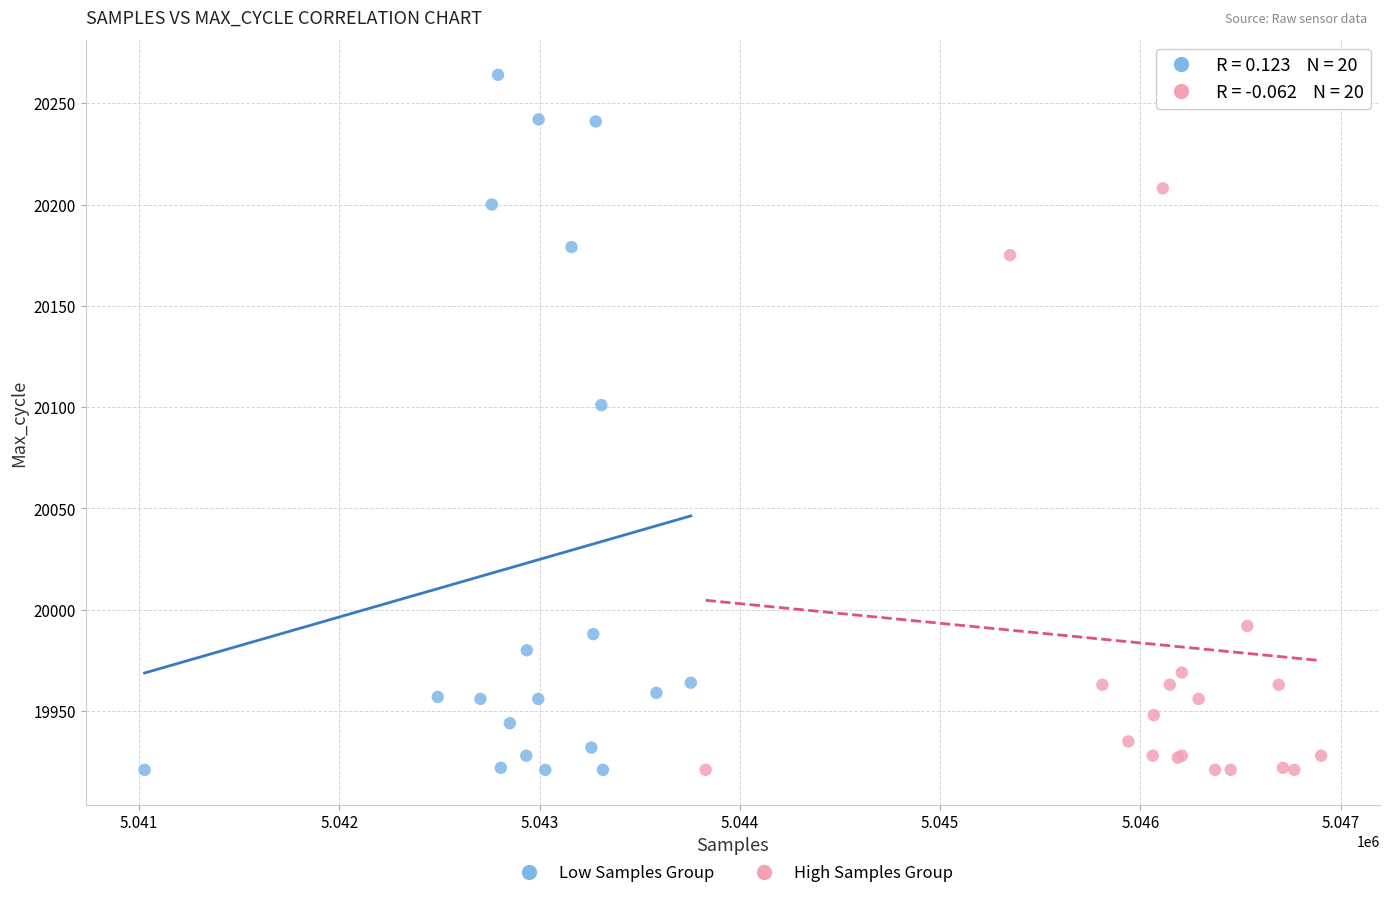

Which series has the largest Y range (max minus min)?

Low Samples Group